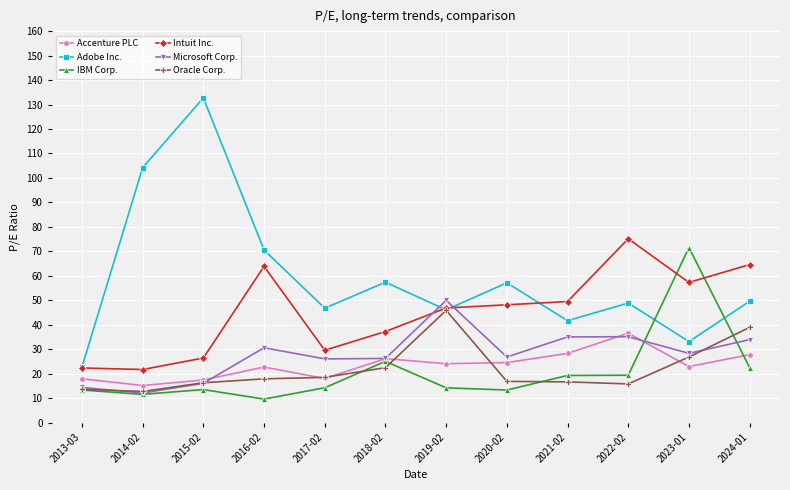

What is the label of the 9th point from the right?

2016-02